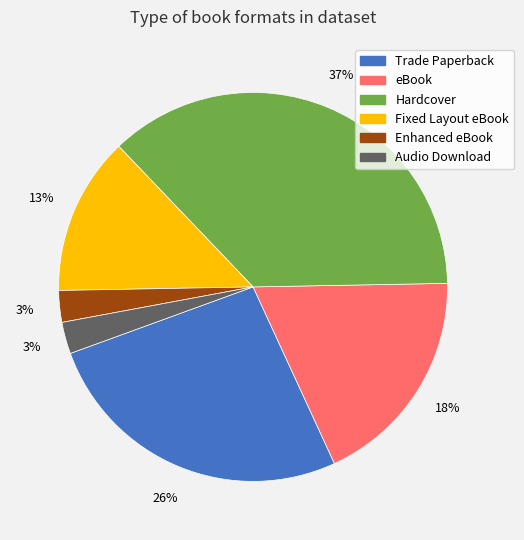

Combined, do Enhanced eBook and eBook account for over 50%?

No